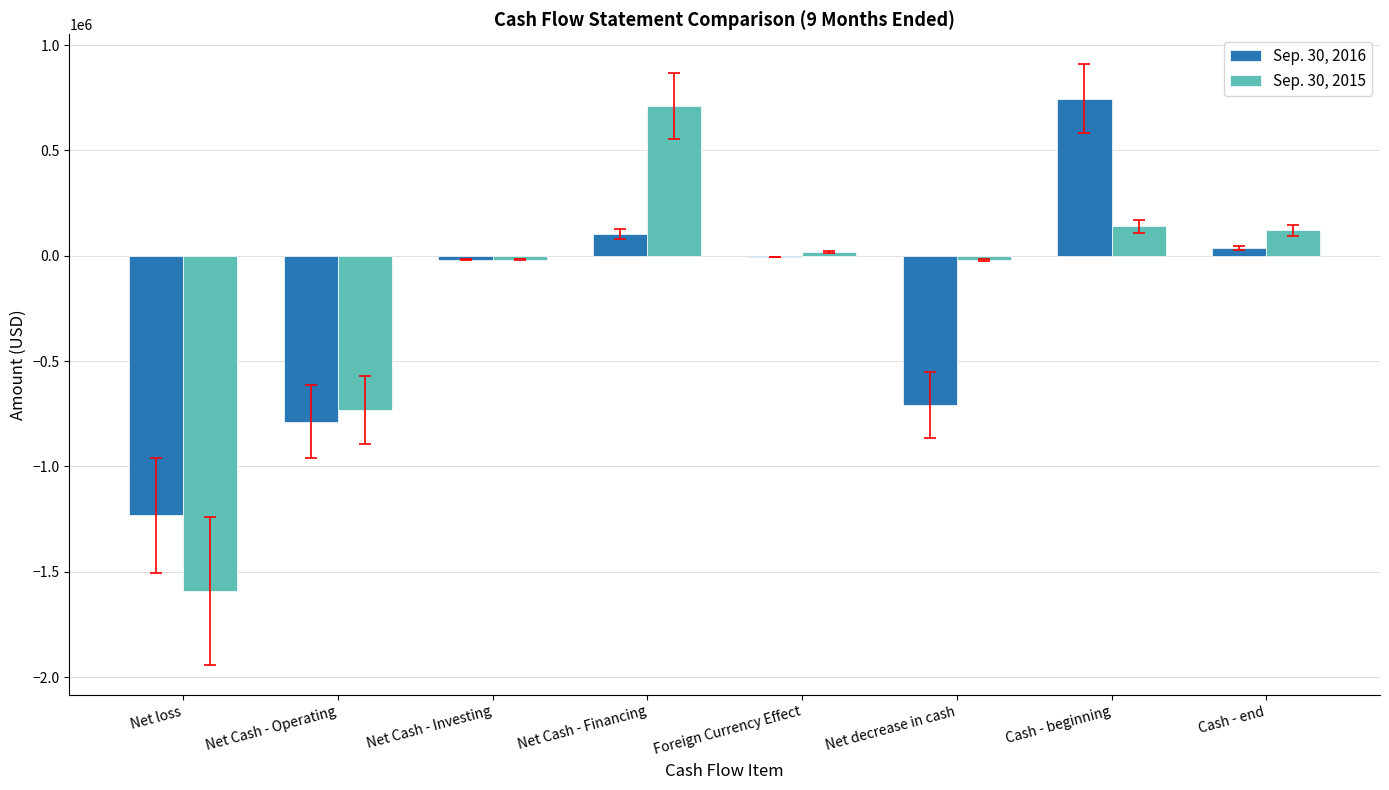

Is the value of Sep. 30, 2016 at Net Cash - Operating greater than the value of Sep. 30, 2015 at Foreign Currency Effect?

No